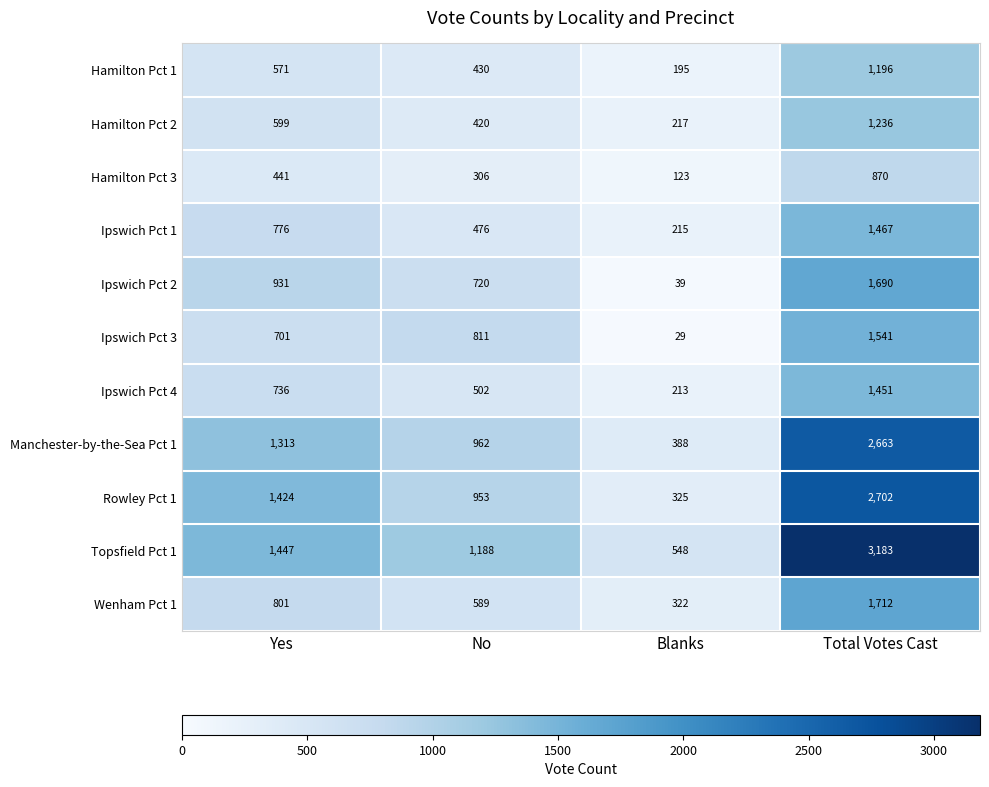

List the series in order of their peak value, highest first.

Topsfield Pct 1, Rowley Pct 1, Manchester-by-the-Sea Pct 1, Wenham Pct 1, Ipswich Pct 2, Ipswich Pct 3, Ipswich Pct 1, Ipswich Pct 4, Hamilton Pct 2, Hamilton Pct 1, Hamilton Pct 3